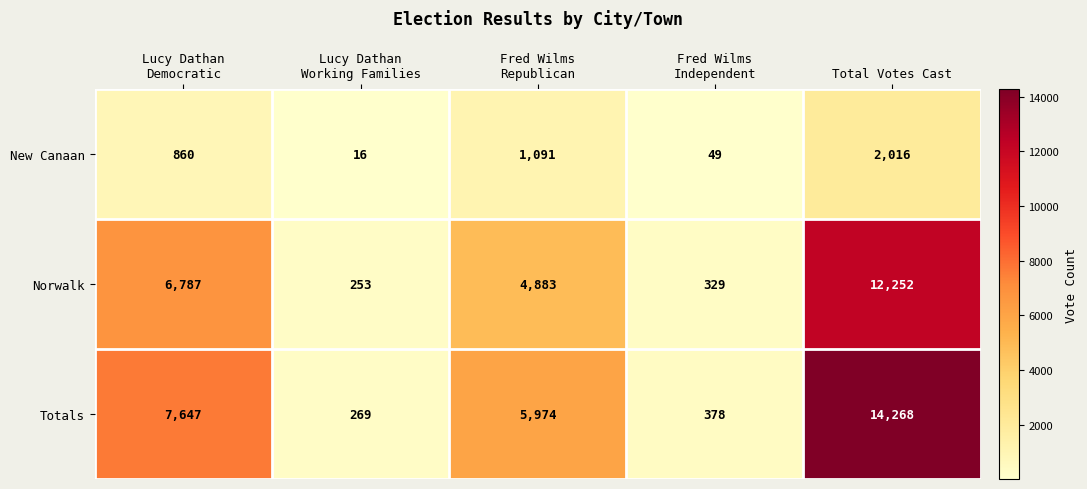

What is the smallest value displayed?

16